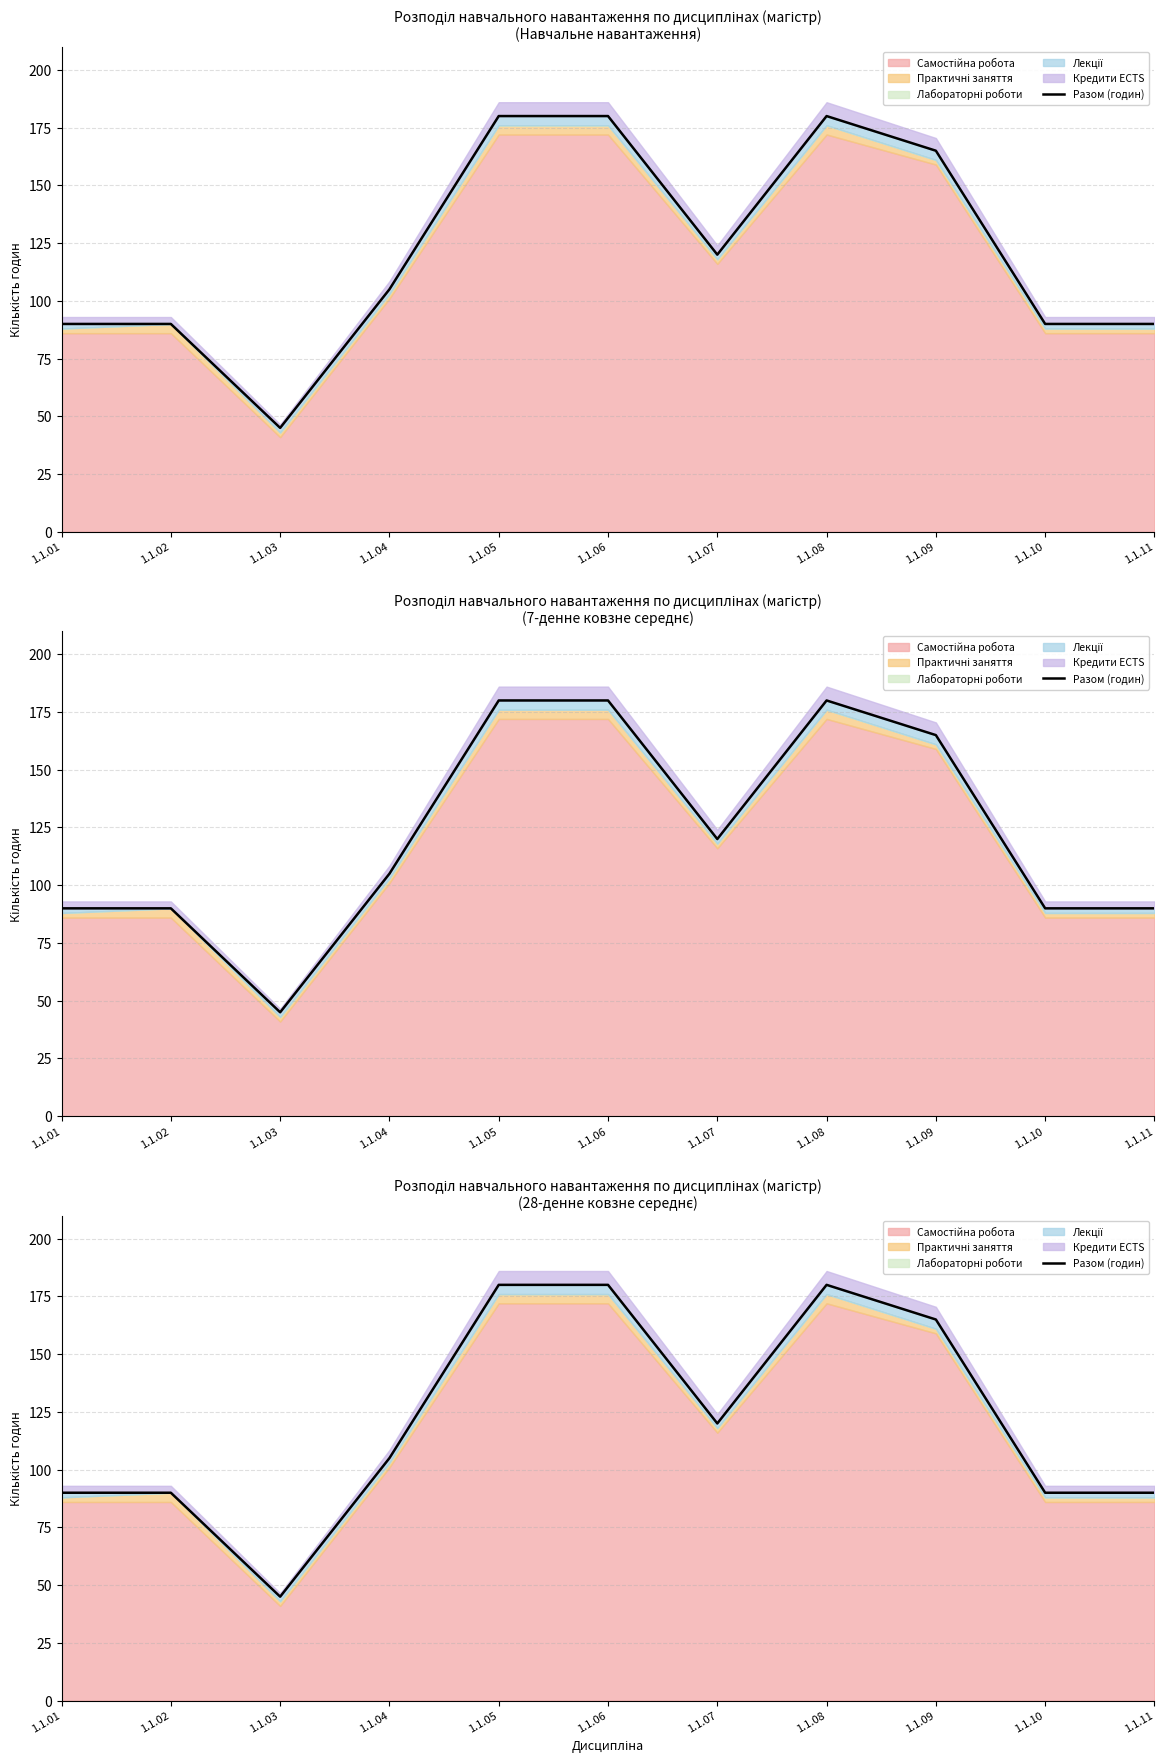

At which label does the data first exceed 105?

1.1.05